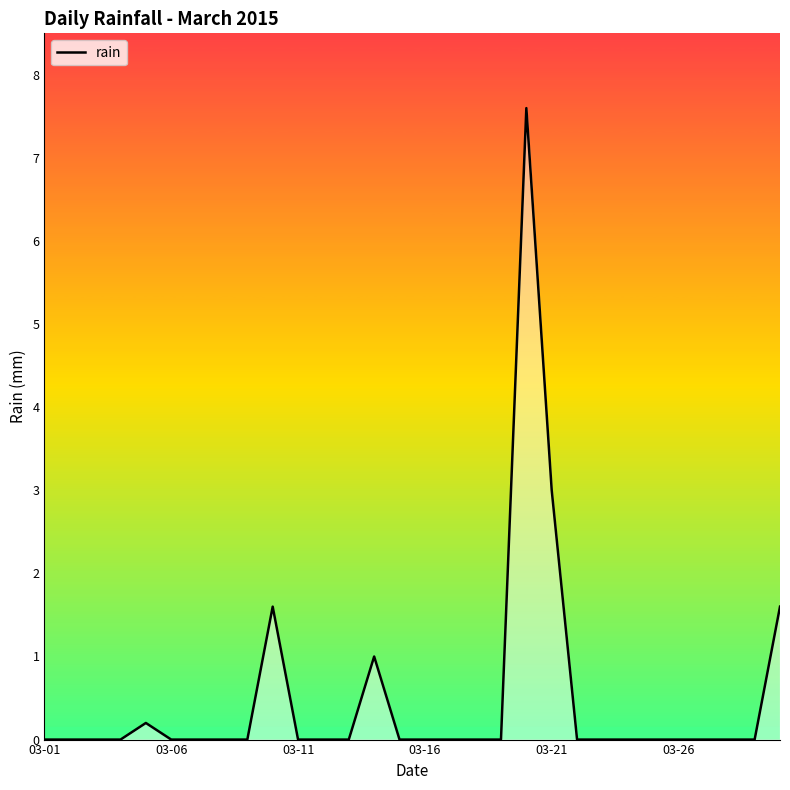

How many lines are shown in the chart?

1